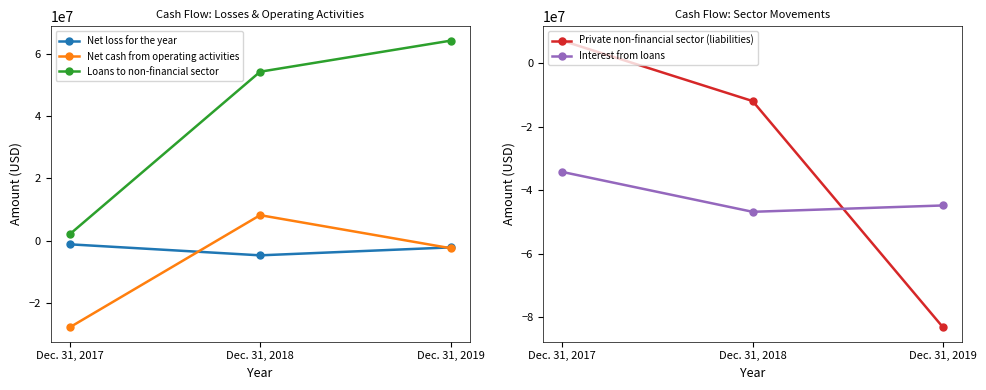

Between Dec. 31, 2018 and Dec. 31, 2019, which is larger?

Dec. 31, 2019